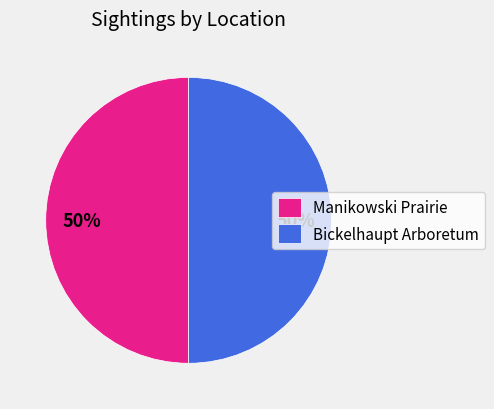

Do Bickelhaupt Arboretum and Manikowski Prairie together represent more than half of the pie?

Yes